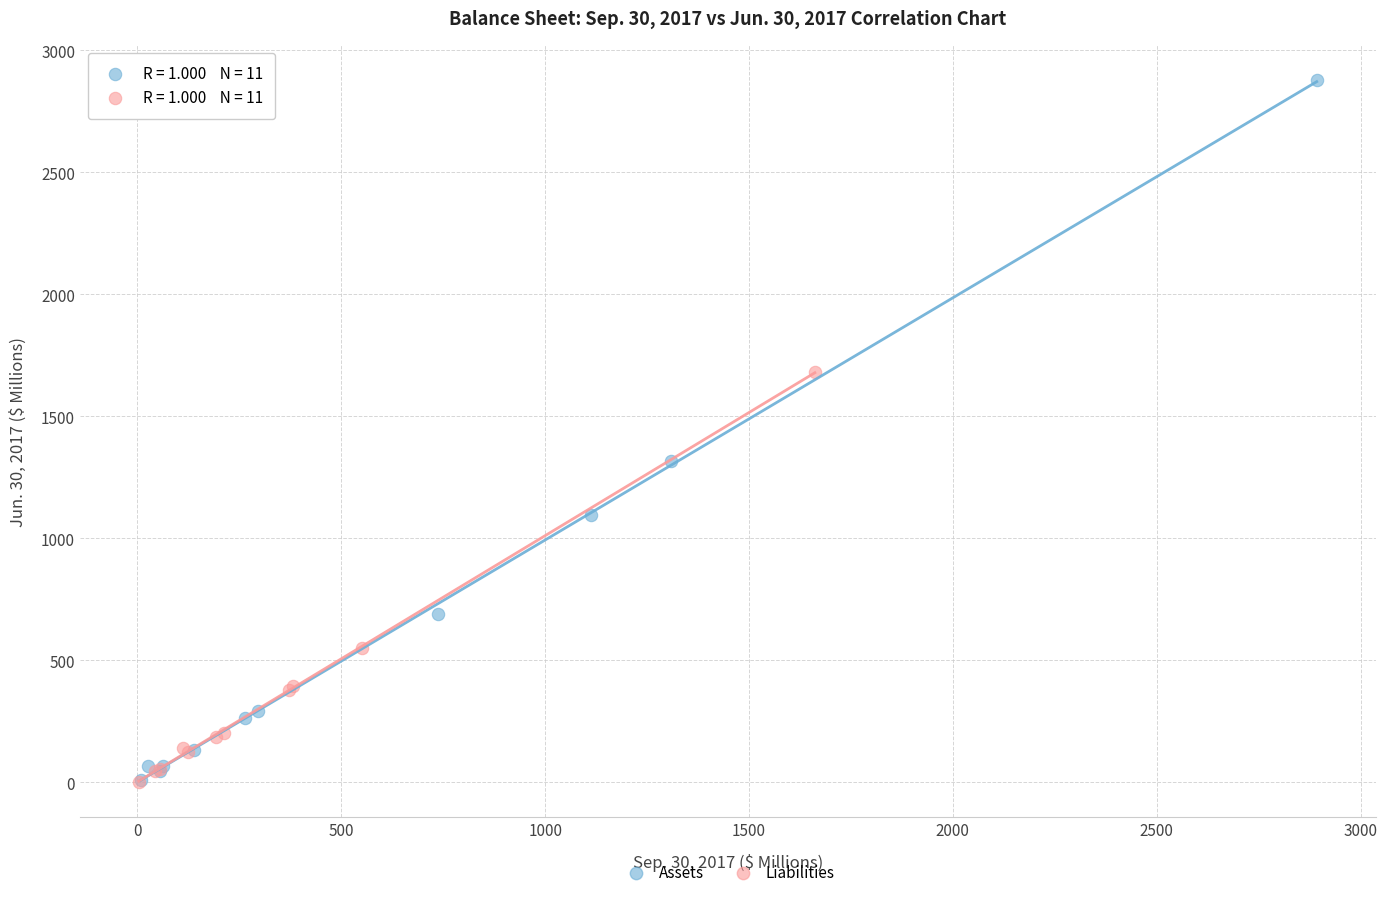

Which series reaches the maximum Y coordinate?

Assets